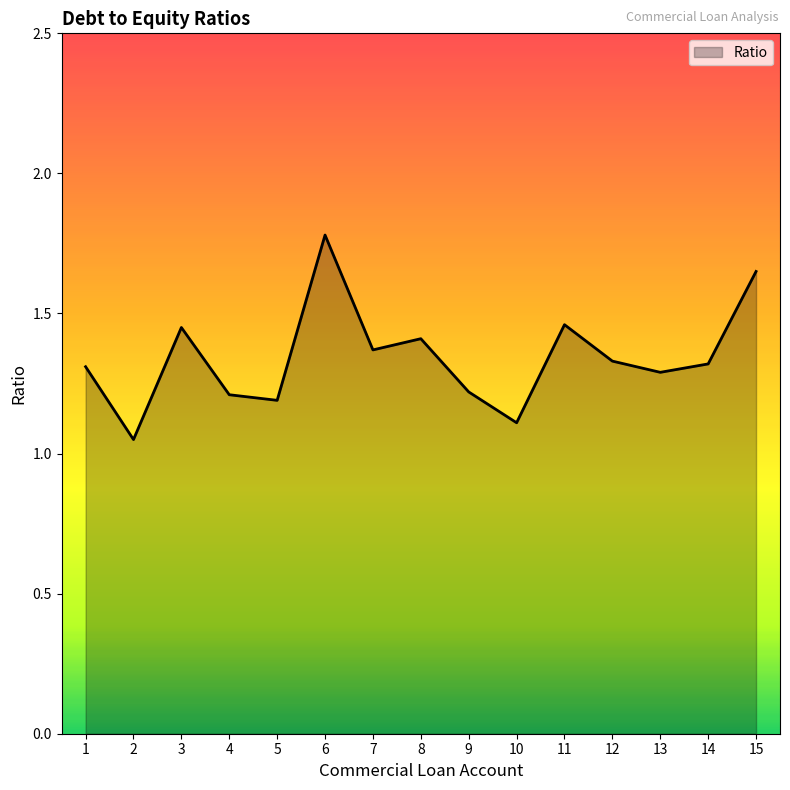

At which category does the chart reach its peak across all series?

6